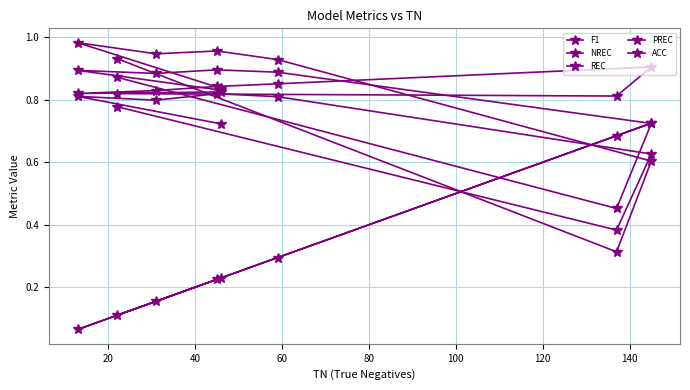

How many distinct data groups are displayed?

5